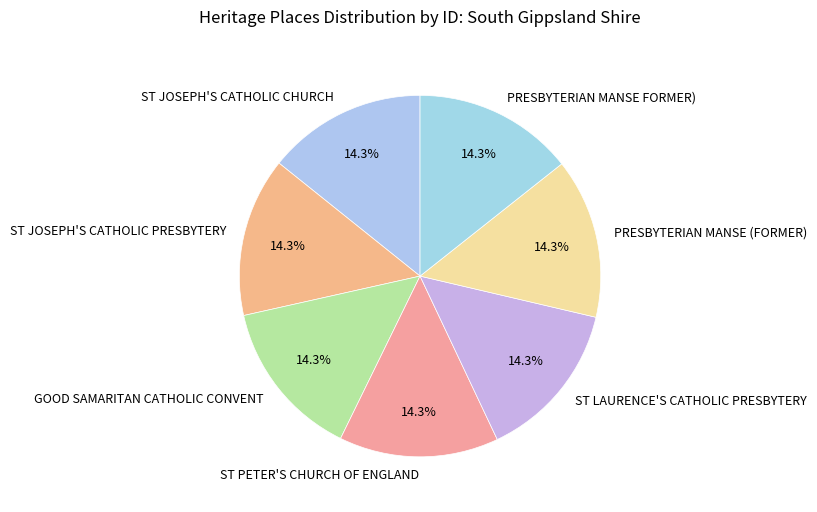

True or false: ST JOSEPH'S CATHOLIC PRESBYTERY accounts for 25% of the total.

False